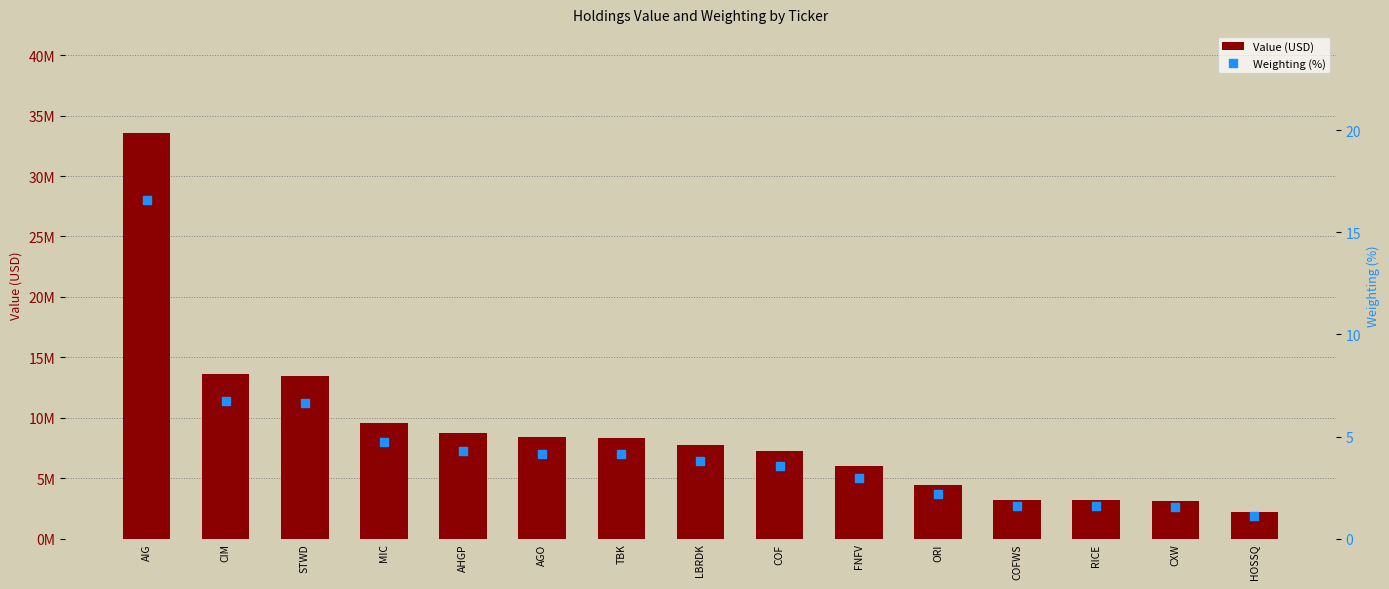

What is the total value across all series at AHGP?

8700004.3